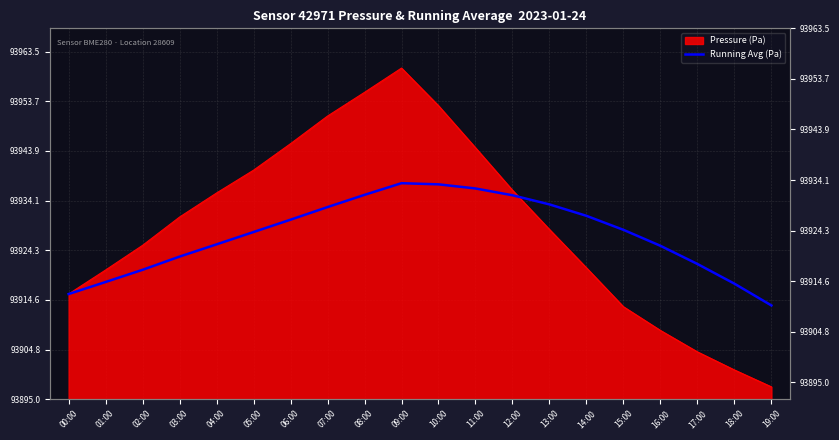

Does the chart have visible grid lines?

Yes